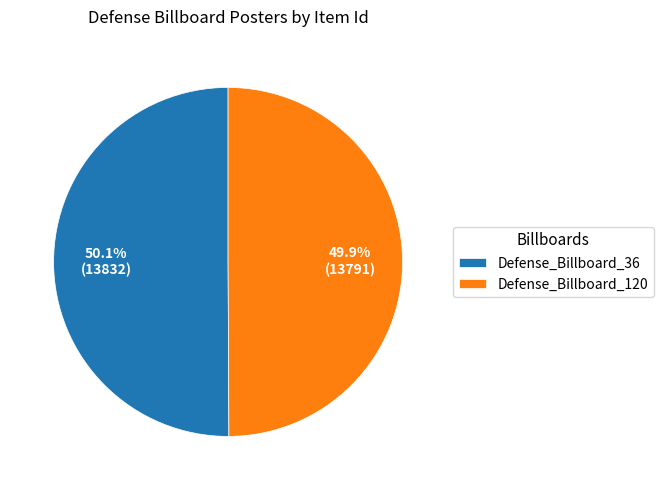

What portion of the pie excludes Defense_Billboard_120?

50.1%